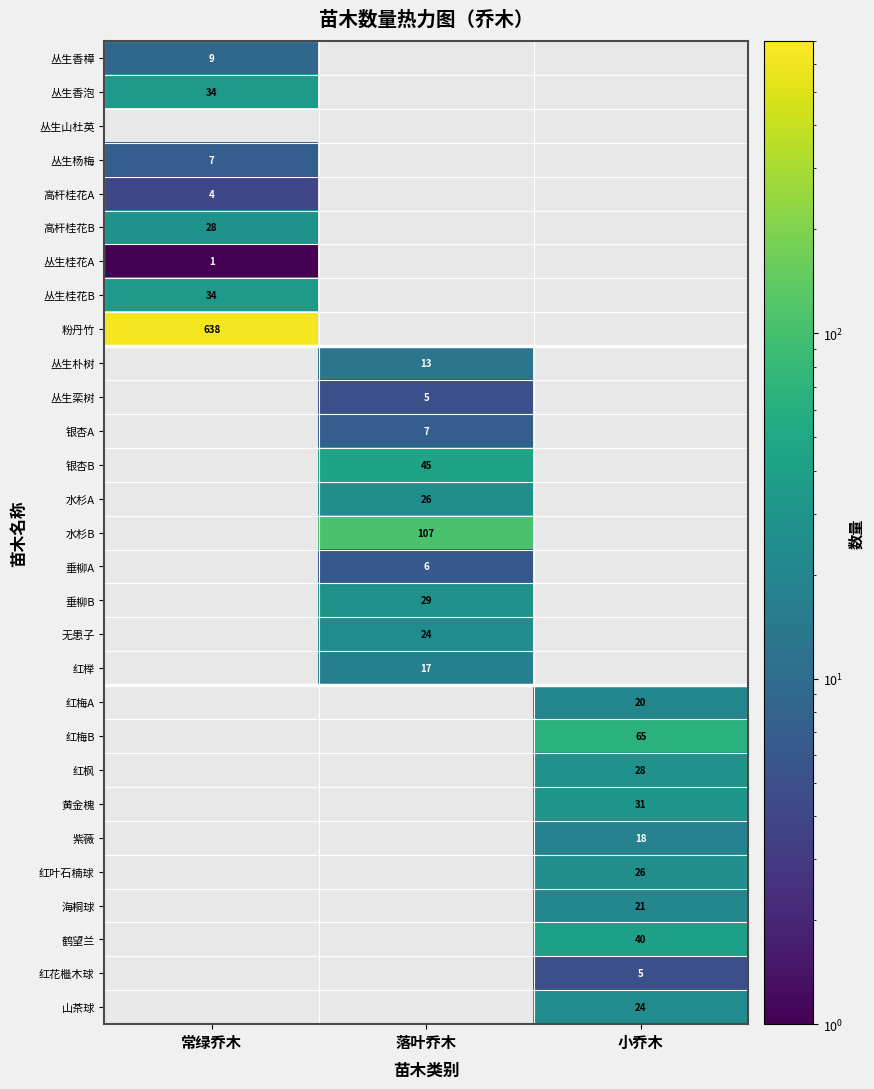

The value of 丛生朴树 at 落叶乔木 is 9. True or false?

False